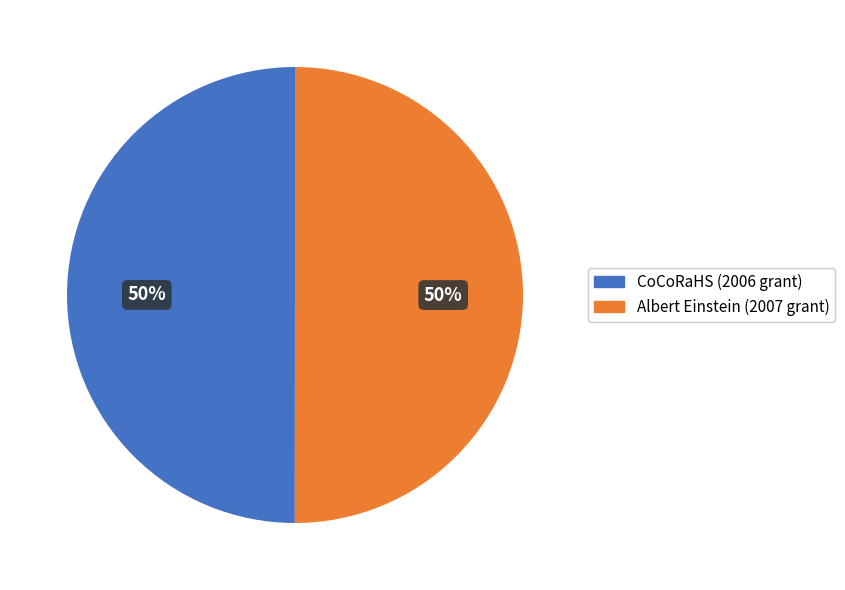

To the nearest percent, what is the average slice percentage?

50%